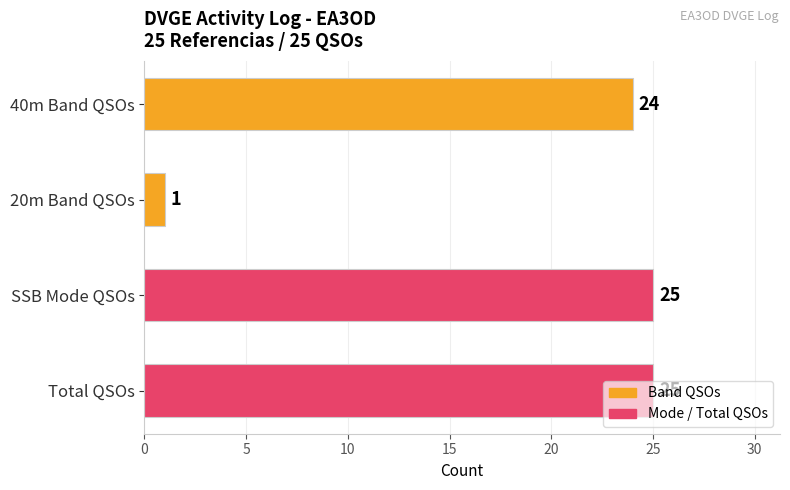

How many bars are there in total?

4